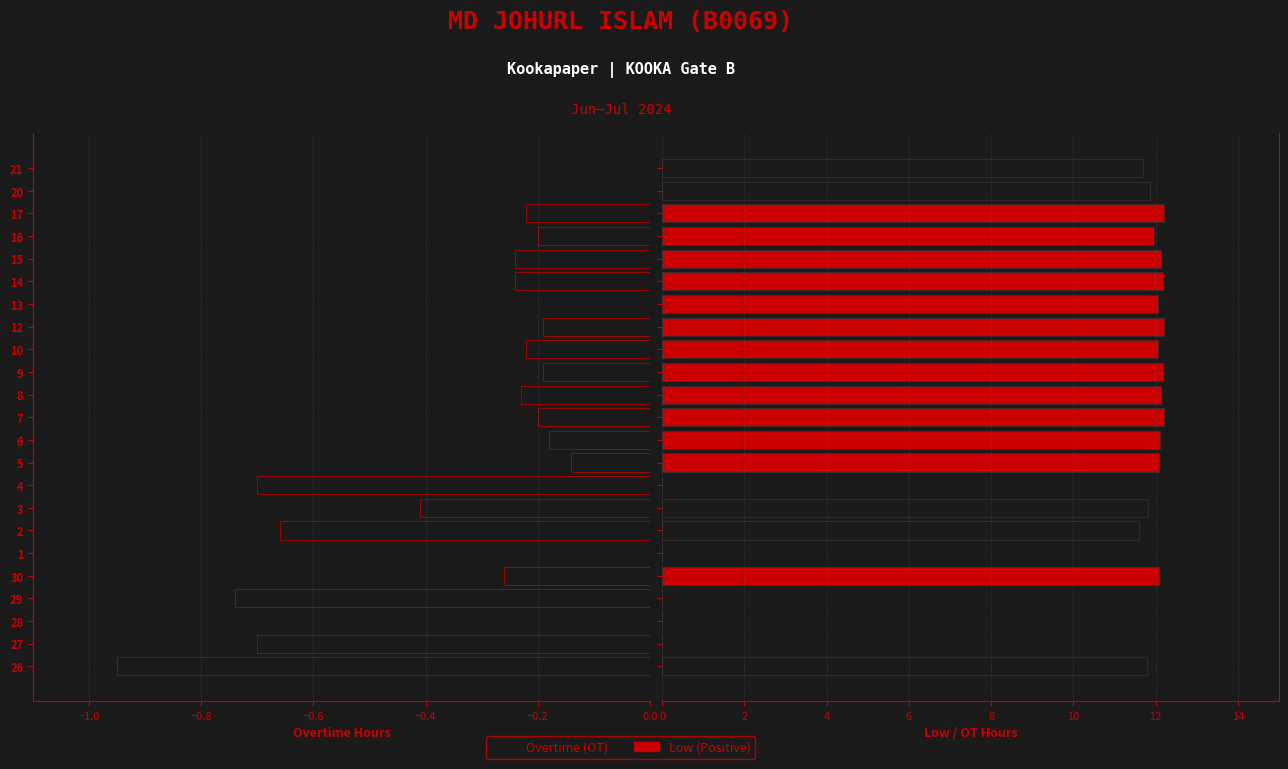

Between 10 and 20, which is larger?

20